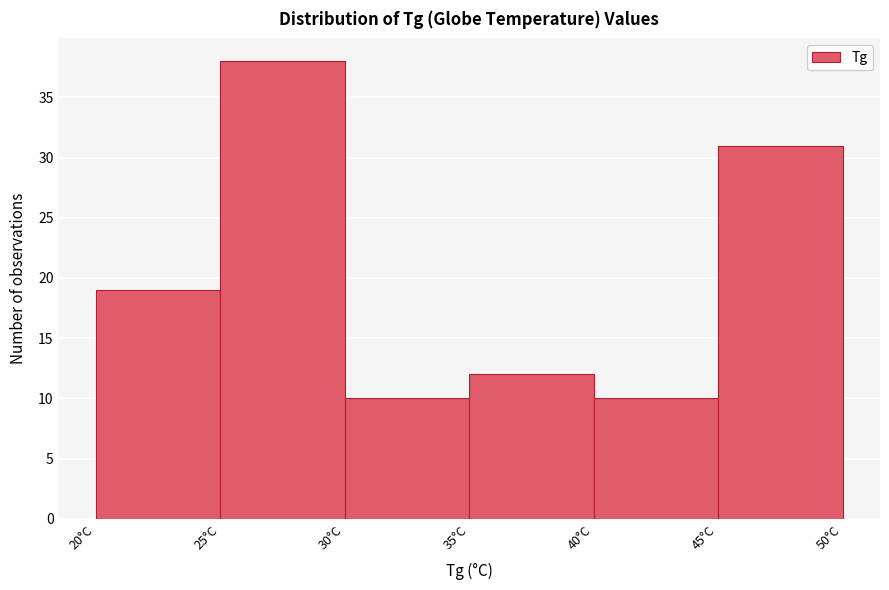

How tall is the bar that spans 20 to 25 on the x-axis? The values are not printed on the chart, so give them approximately, as read against the axis.

19